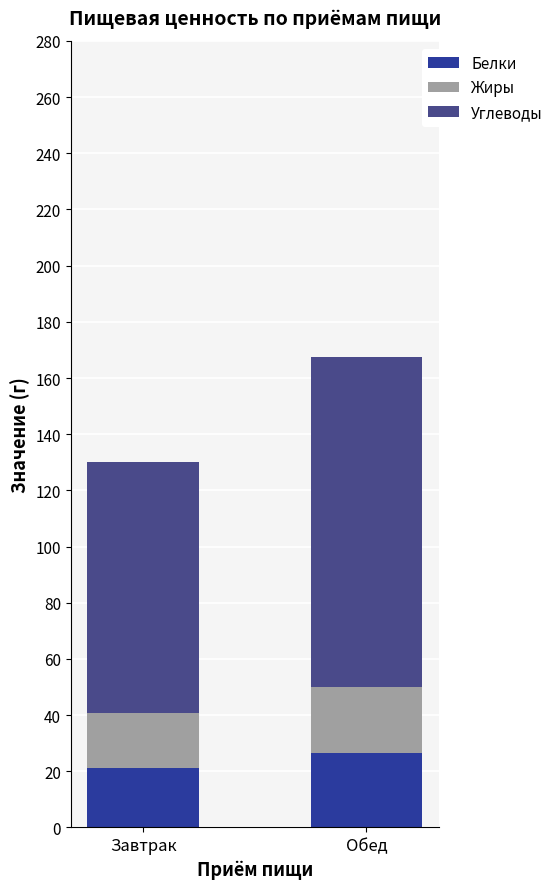

How many data points does each series have?

2